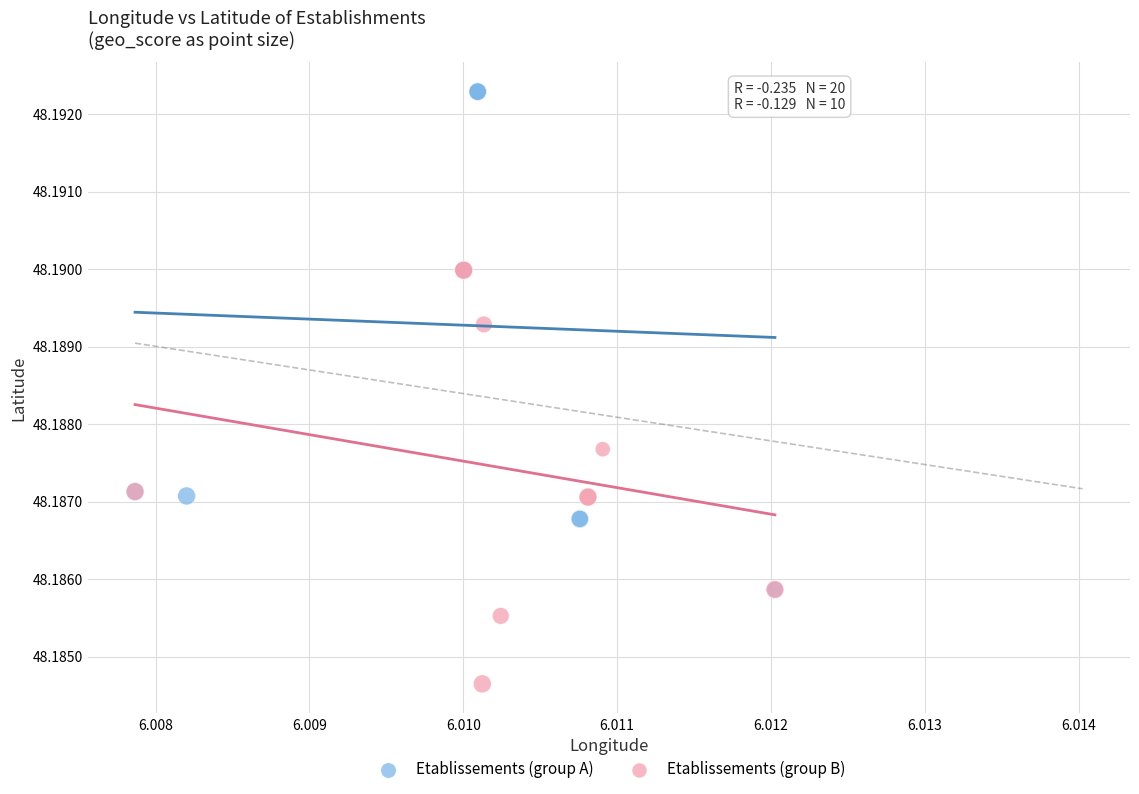

Which series contains the lowest Y value?

Etablissements (group B)